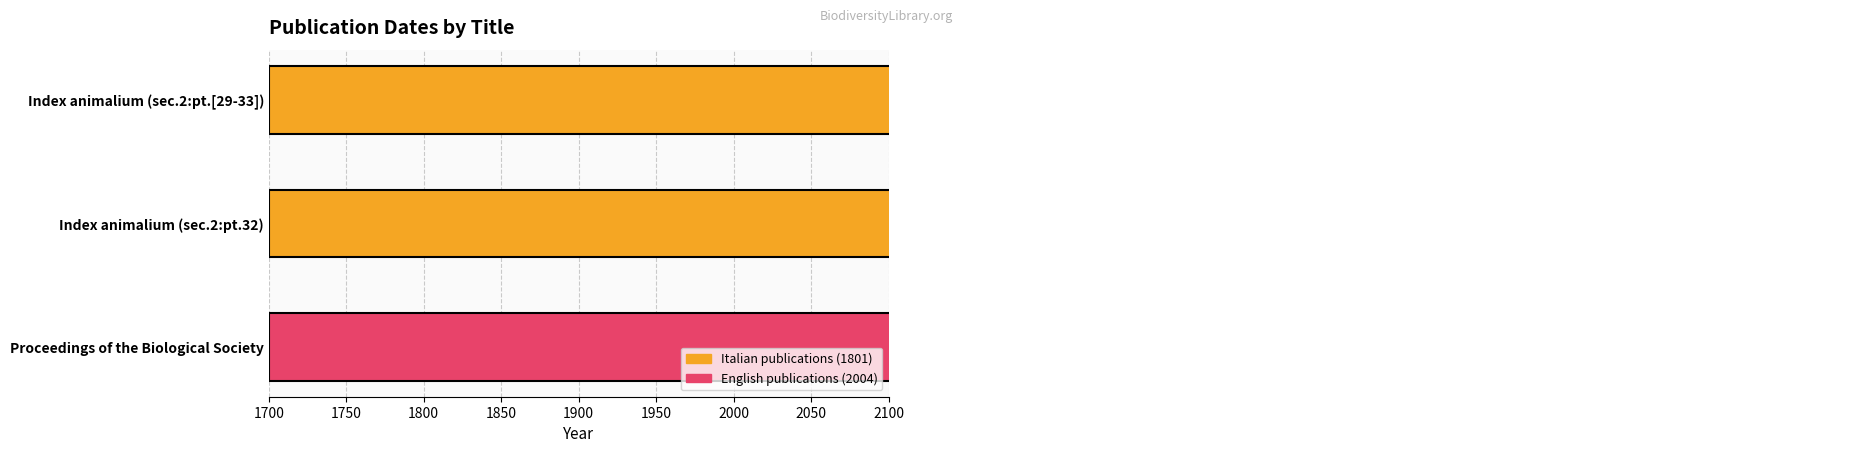

Count the number of categories in the chart.

3